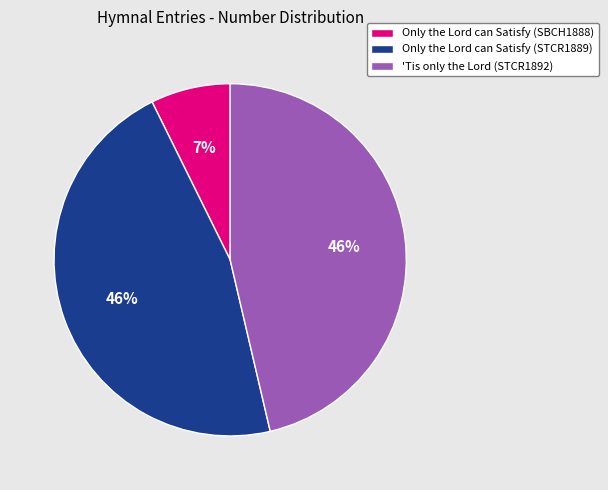

Is it true that Only the Lord can Satisfy (STCR1889) is 57% of the pie?

False